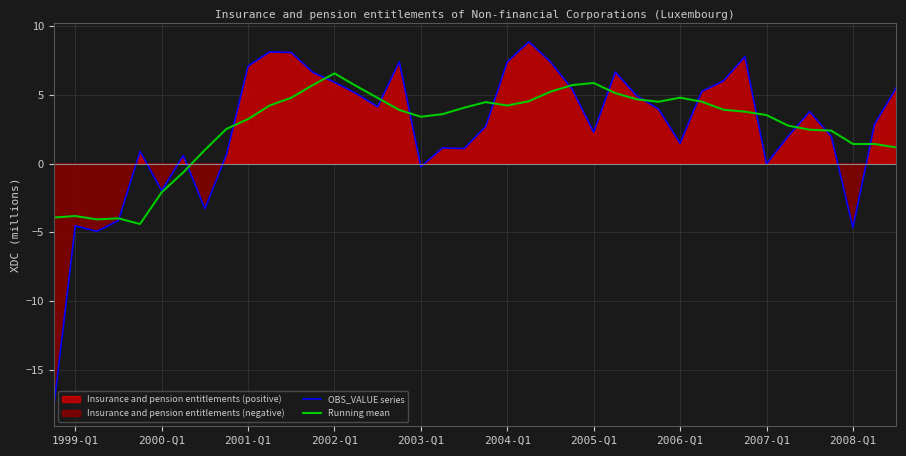

Does the chart display data point markers on the line(s)?

No